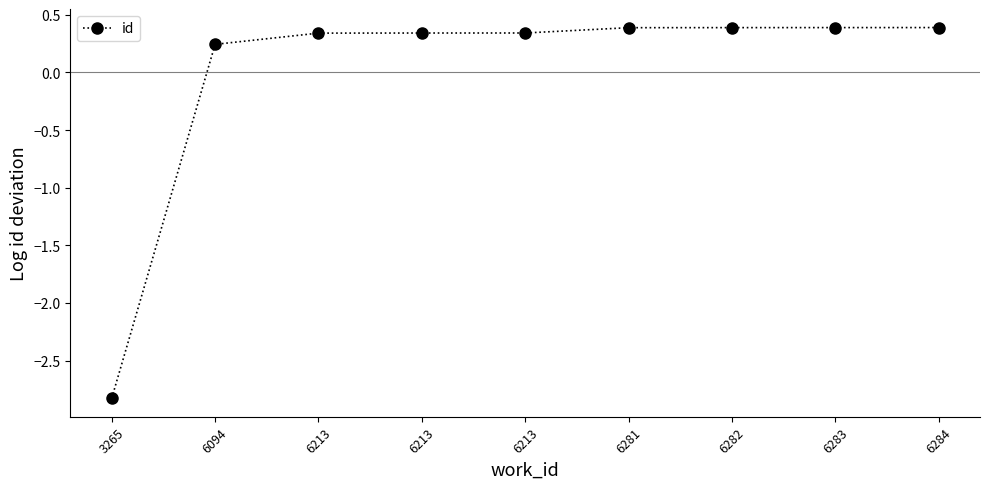

What is the value of the 2nd point from the left?

0.2